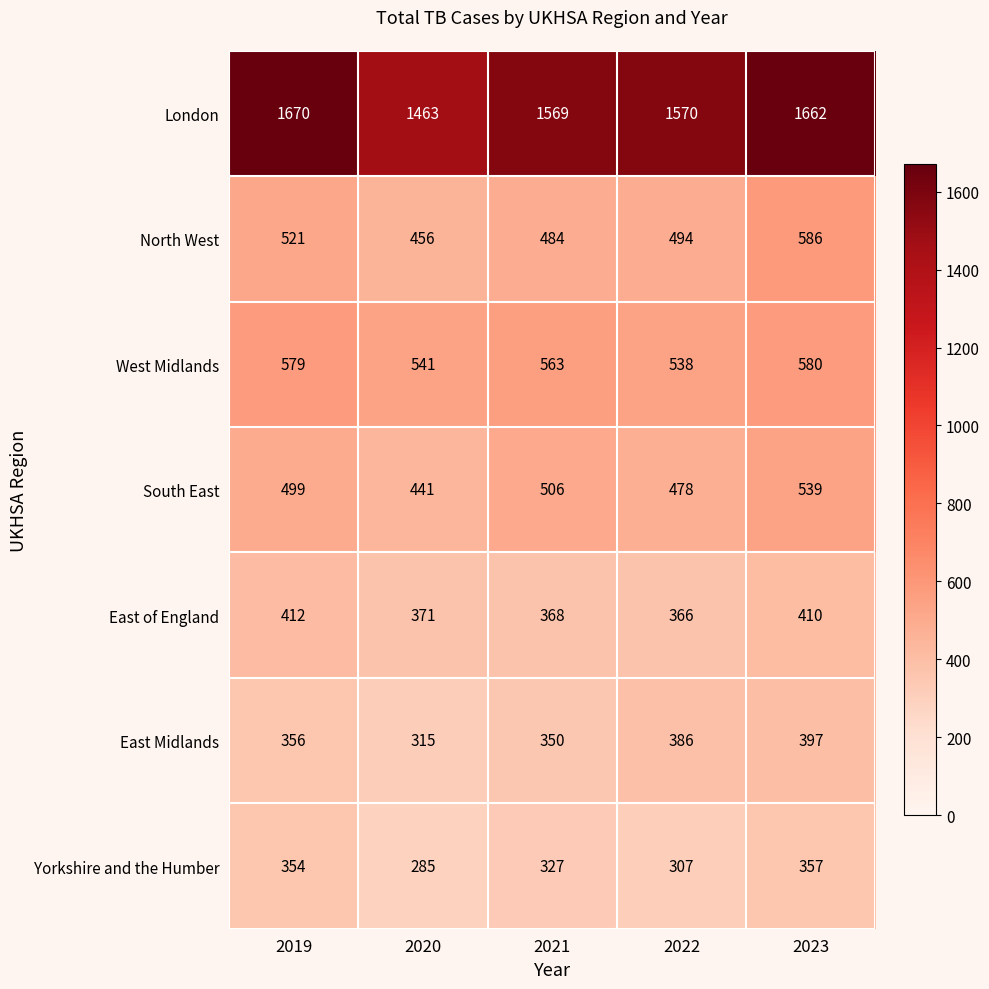

True or false: South East has a value of 478 at 2022.

True